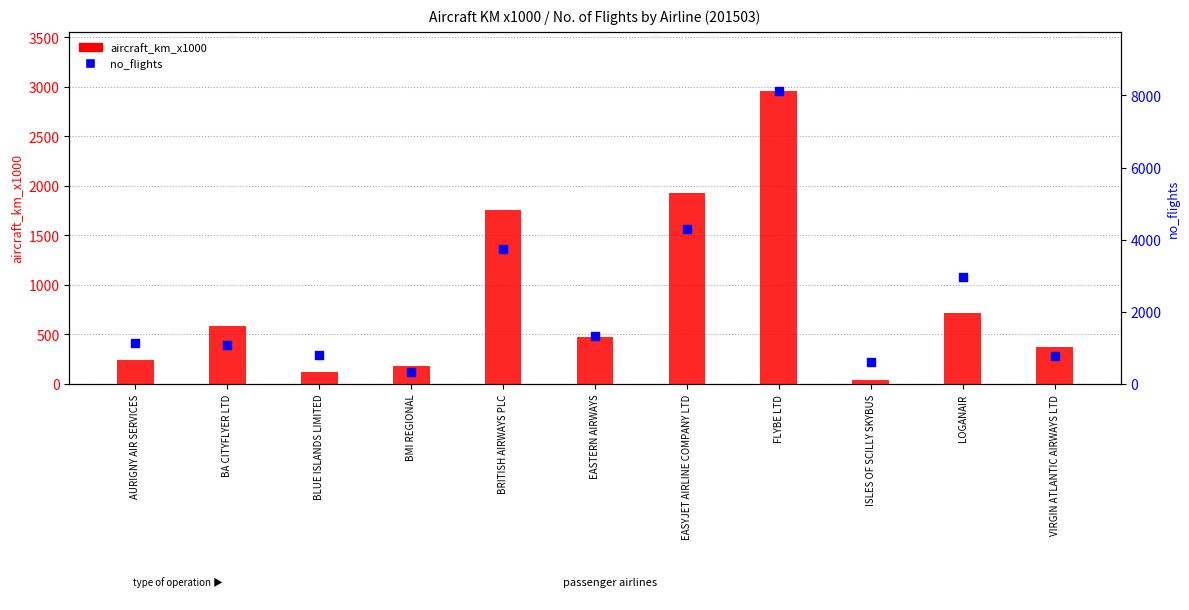

Which series reaches the maximum Y coordinate?

no_flights